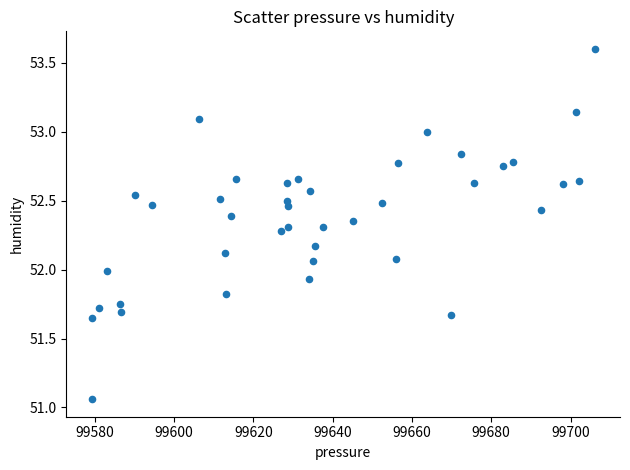

What is the range of X values (max minus min)?

126.9